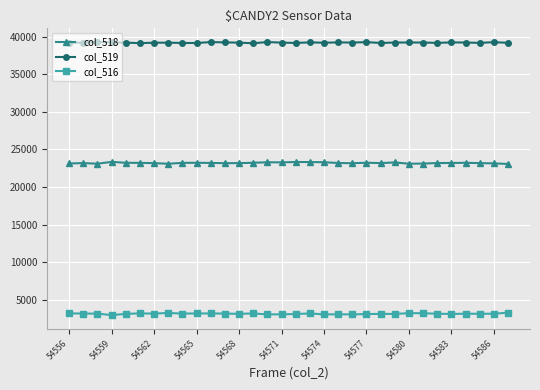

Which series has the largest total across all categories?

col_519